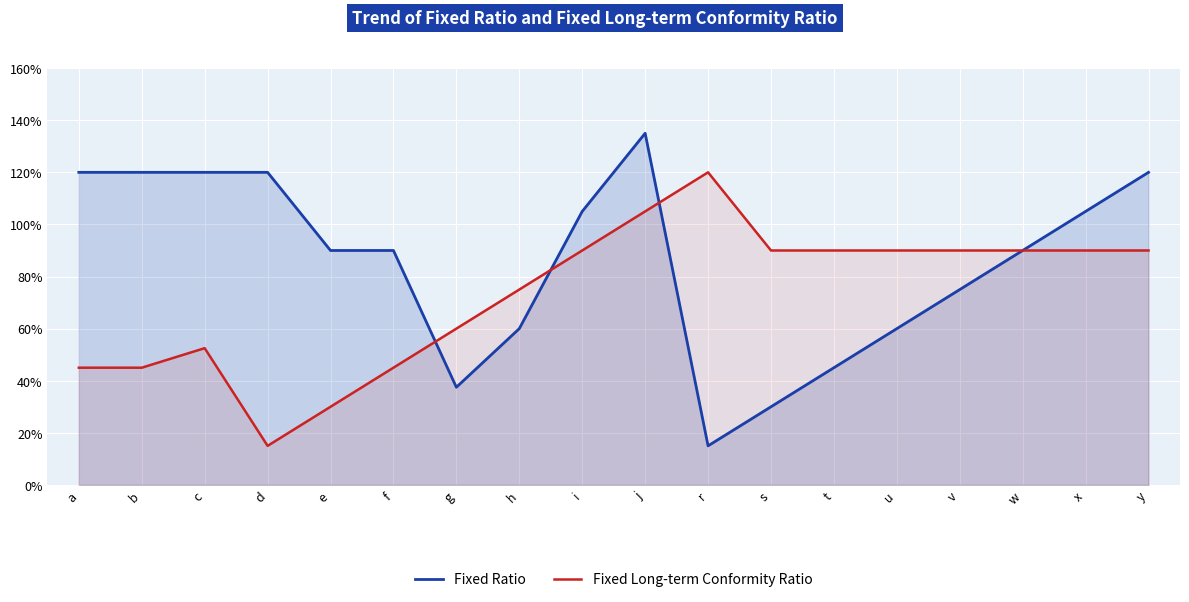

What is the average value of the Fixed Ratio series?

85.4